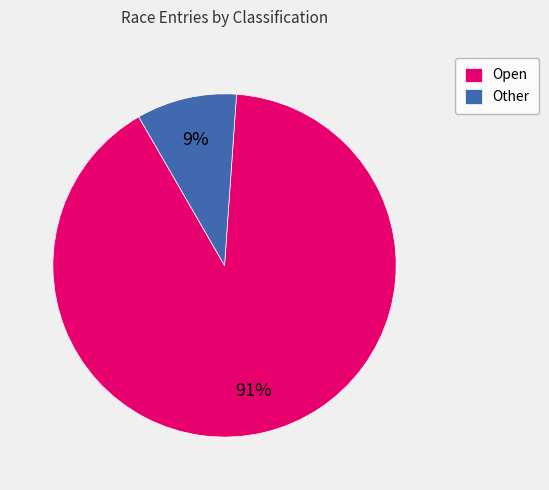

Rank the categories by value from highest to lowest.

Open, Other